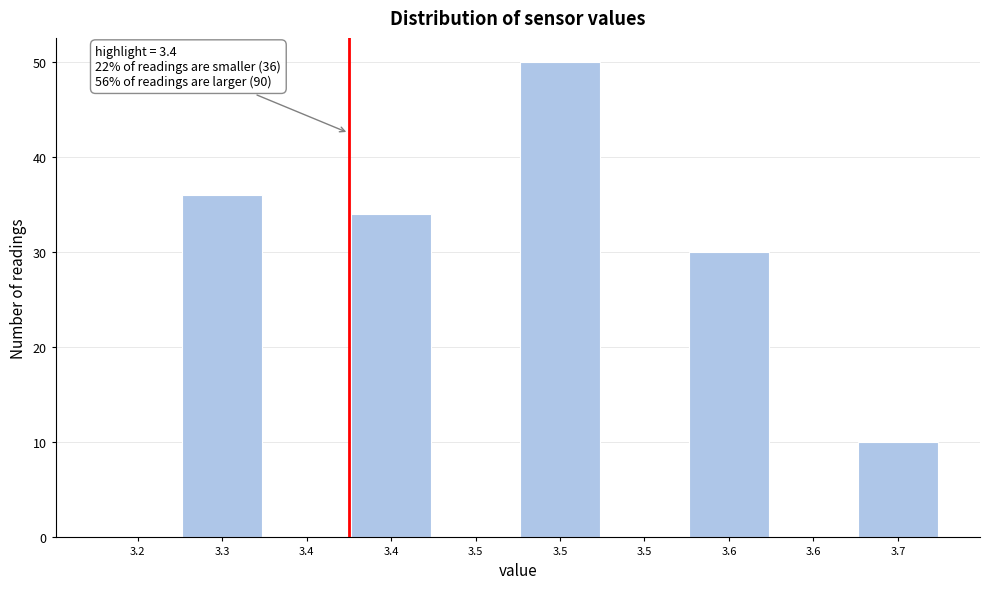

Are the bars horizontal?

No